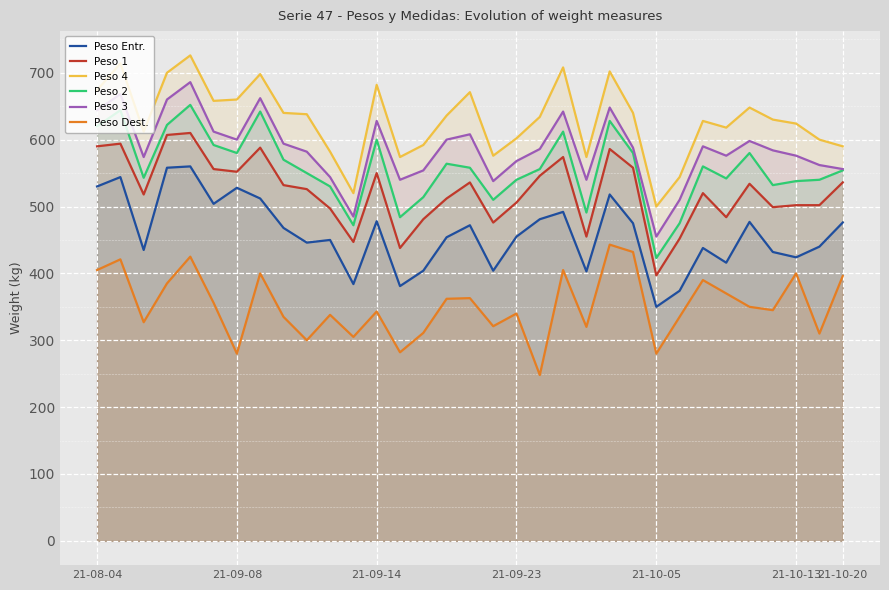

What are all the series names shown in the legend?

Peso Entr., Peso 1, Peso 4, Peso 2, Peso 3, Peso Dest.